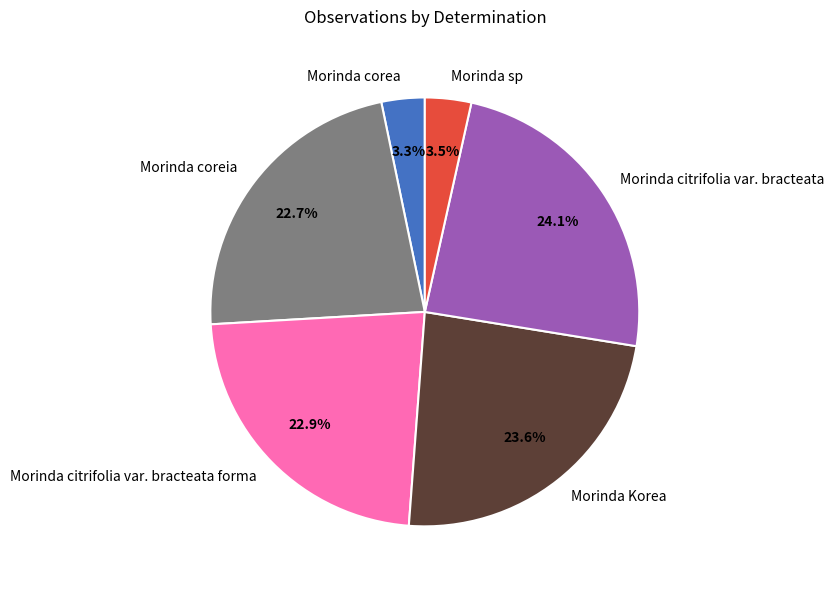

What is the ratio of the value at Morinda citrifolia var. bracteata to the value at Morinda coreia?

1.1